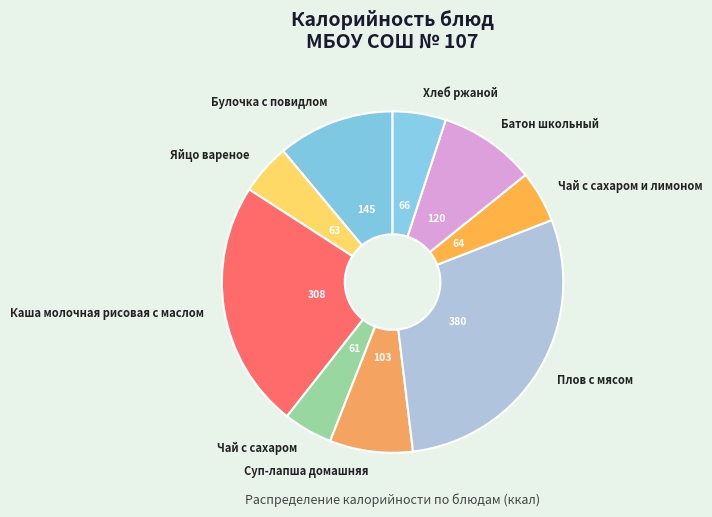

What is the ratio of the value at Плов с мясом to the value at Булочка с повидлом?

2.6